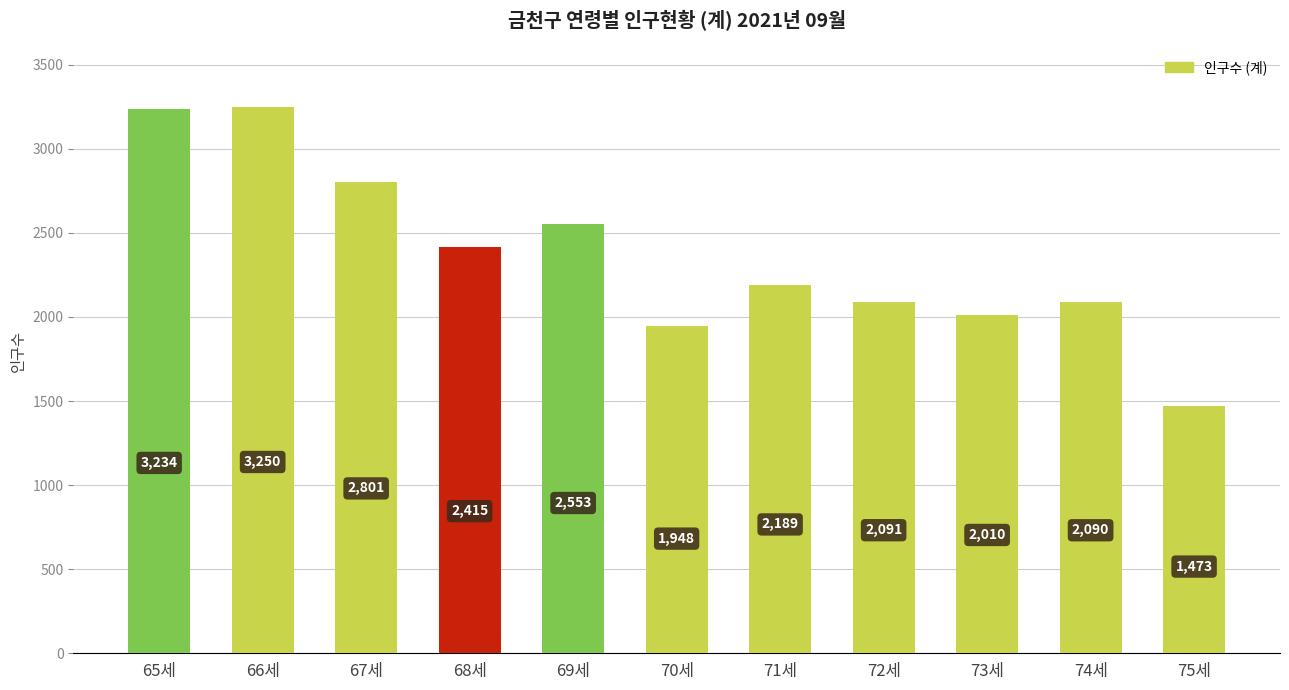

What is the maximum value shown in the chart?

3250